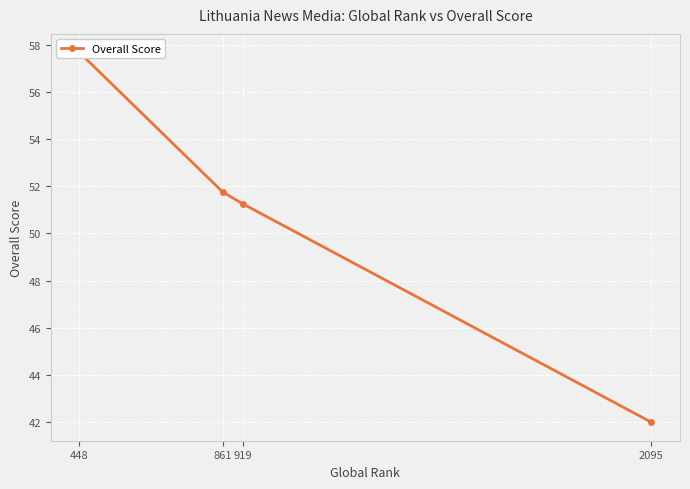

Count the number of data series in this chart.

1